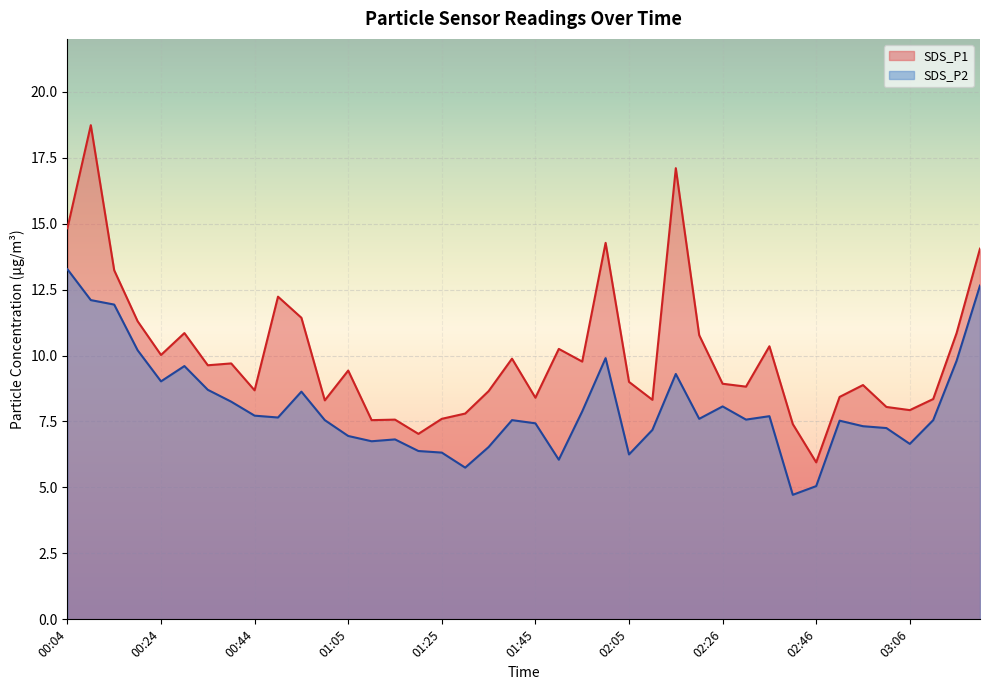

Reading left to right, transcribe all the data shown in this chart.

SDS_P1: 00:04=14.8	00:09=18.7	00:14=13.2	00:19=11.3	00:24=10.0	00:29=10.8	00:34=9.6	00:39=9.7	00:44=8.7	00:49=12.2	00:54=11.4	01:00=8.3	01:05=9.4	01:10=7.5	01:15=7.6	01:20=7.0	01:25=7.6	01:30=7.8	01:35=8.7	01:40=9.9	01:45=8.4	01:50=10.2	01:55=9.8	02:00=14.3	02:05=9.0	02:10=8.3	02:15=17.1	02:21=10.8	02:26=8.9	02:31=8.8	02:36=10.3	02:41=7.4	02:46=6.0	02:51=8.4	02:56=8.9	03:01=8.1	03:06=7.9	03:11=8.3	03:16=10.8	03:21=14.1
SDS_P2: 00:04=13.3	00:09=12.1	00:14=11.9	00:19=10.2	00:24=9.0	00:29=9.6	00:34=8.7	00:39=8.2	00:44=7.7	00:49=7.7	00:54=8.6	01:00=7.5	01:05=7.0	01:10=6.8	01:15=6.8	01:20=6.4	01:25=6.3	01:30=5.8	01:35=6.5	01:40=7.5	01:45=7.4	01:50=6.0	01:55=7.9	02:00=9.9	02:05=6.2	02:10=7.2	02:15=9.3	02:21=7.6	02:26=8.1	02:31=7.6	02:36=7.7	02:41=4.7	02:46=5.0	02:51=7.5	02:56=7.3	03:01=7.2	03:06=6.7	03:11=7.5	03:16=9.8	03:21=12.7